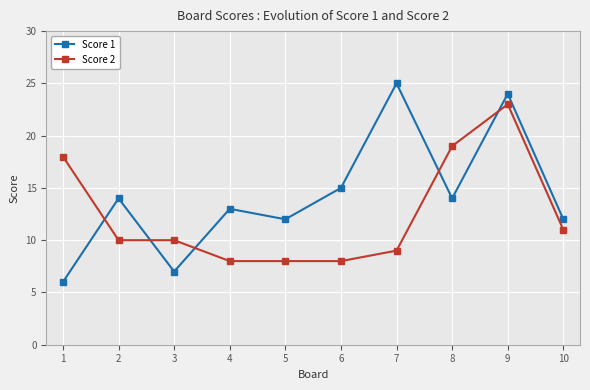

What is the average value of the Score 2 series?

12